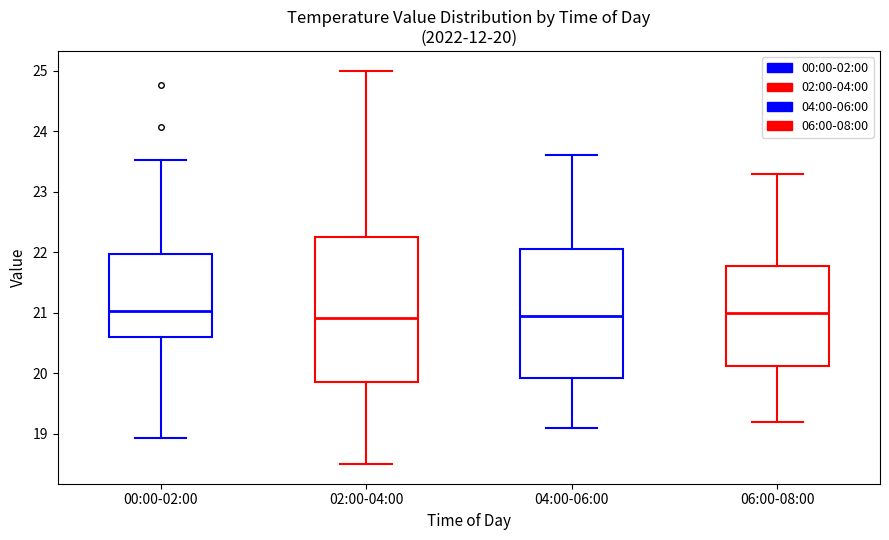

Comparing the boxes themselves (not the whiskers), which one is the tallest?

02:00-04:00